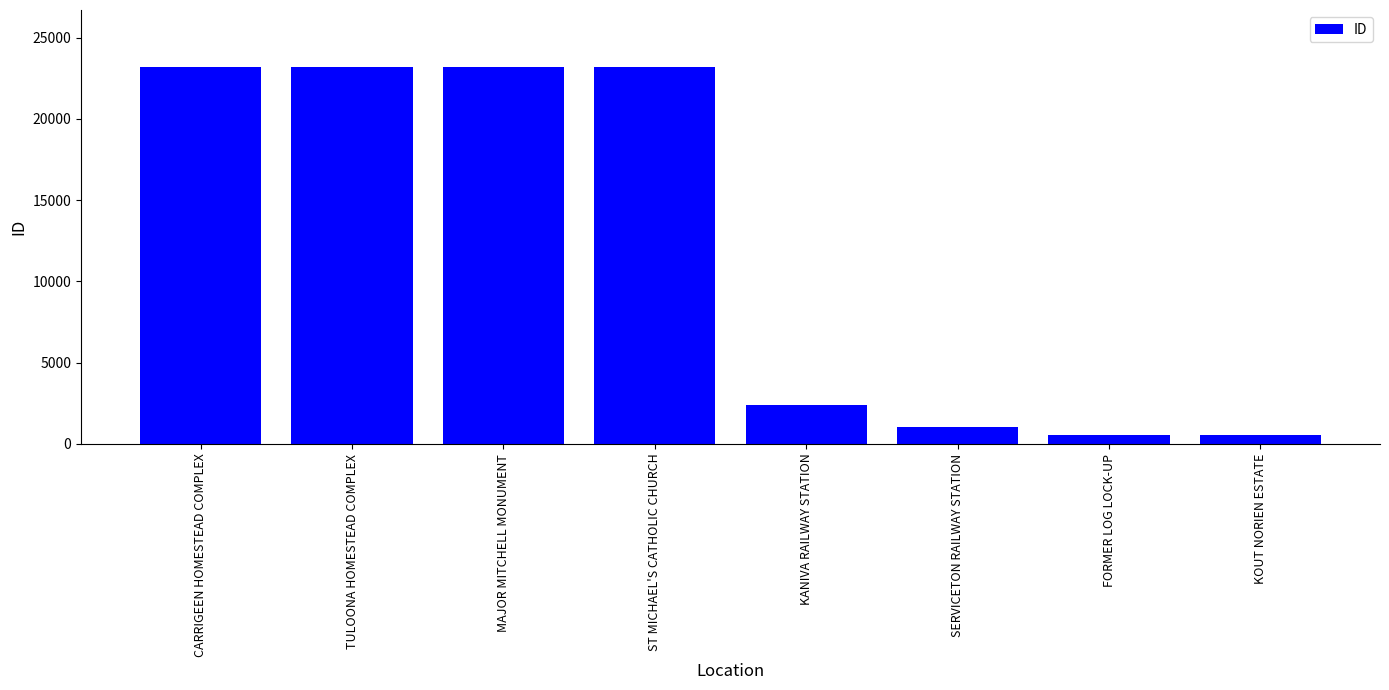

What is the minimum value shown in the chart?

567